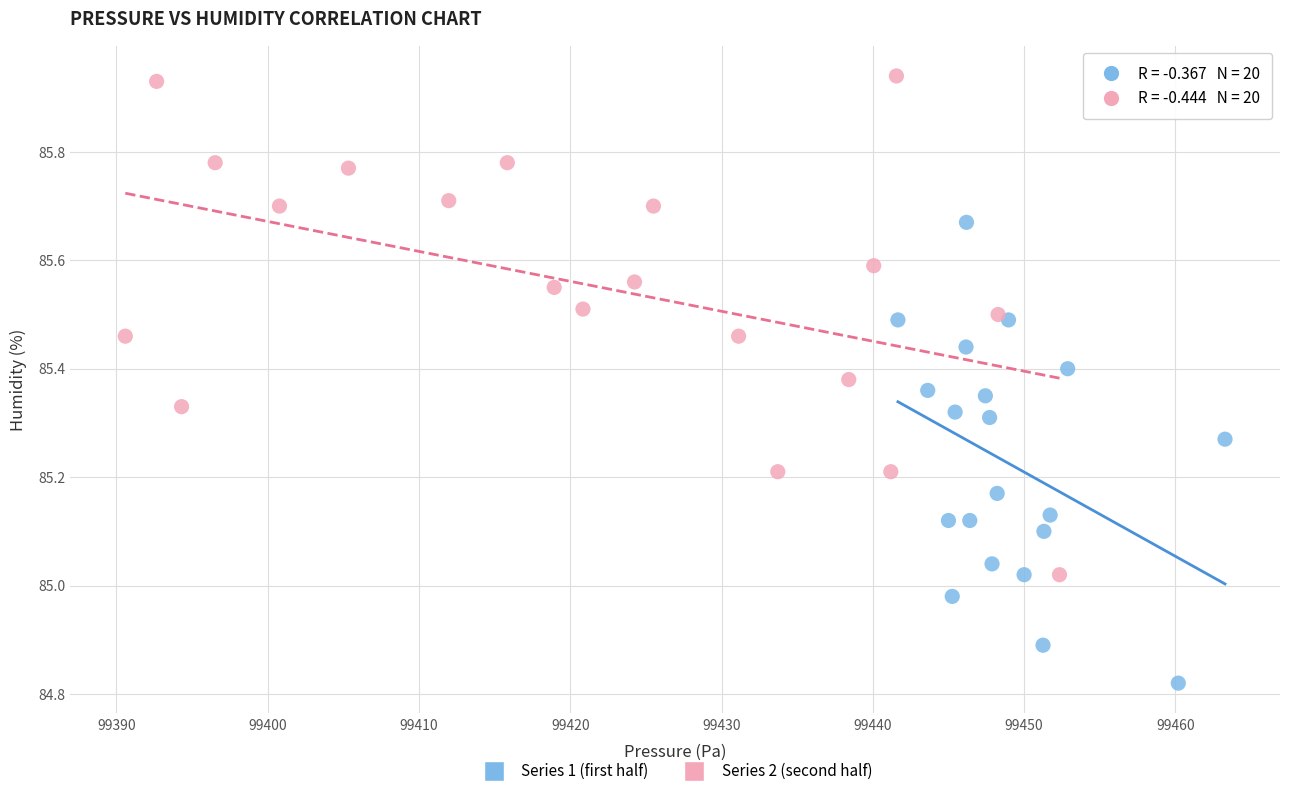

What are all the series names shown in the legend?

Series 1 (first half), Series 2 (second half)